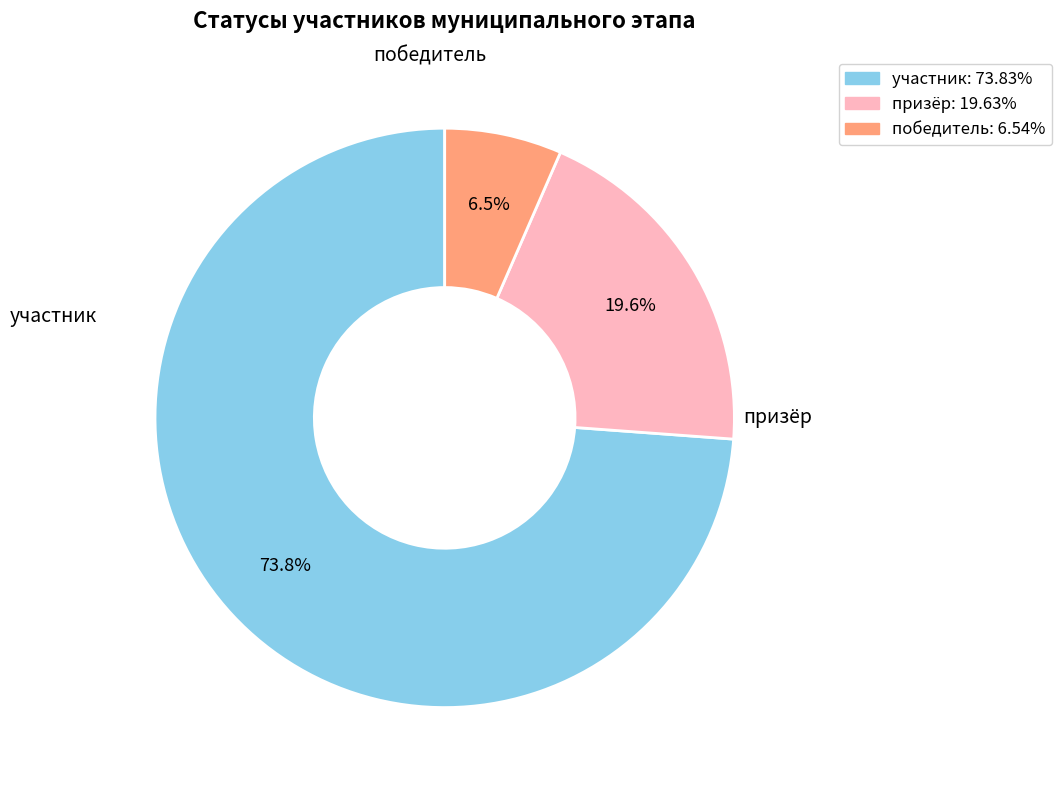

Combined, what portion of the pie is победитель: 6.54% and участник: 73.83%?

80.4%